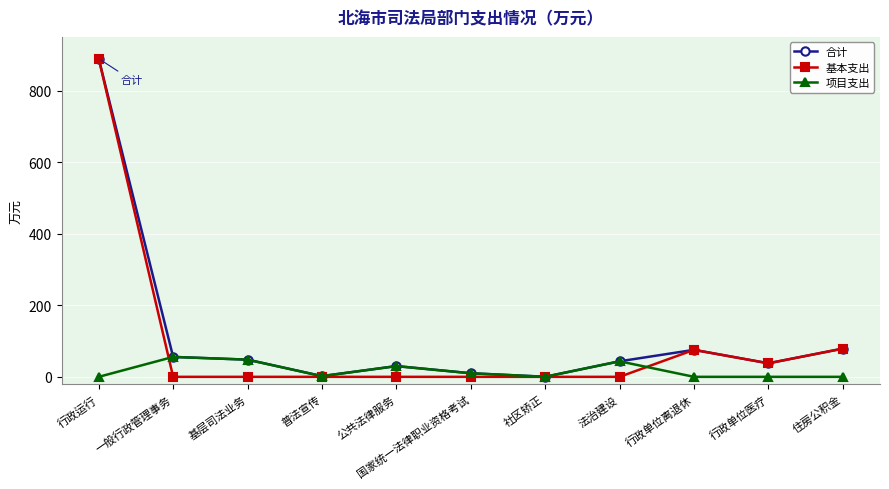

What is the label of the 11th point from the right?

行政运行